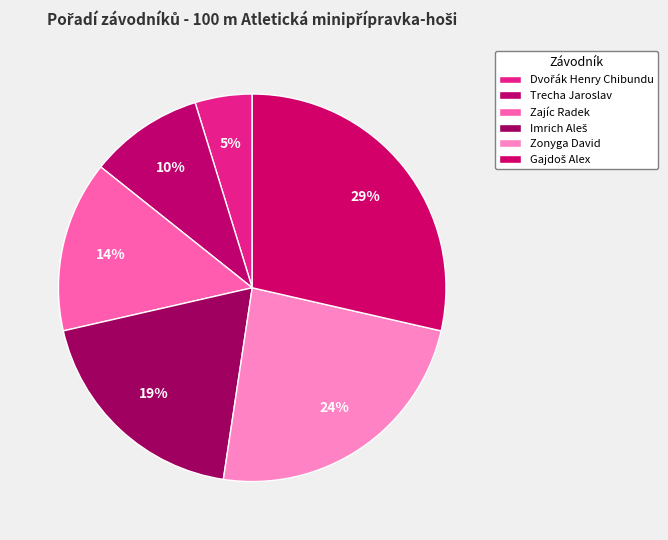

What is the largest slice in the pie chart?

Gajdoš Alex